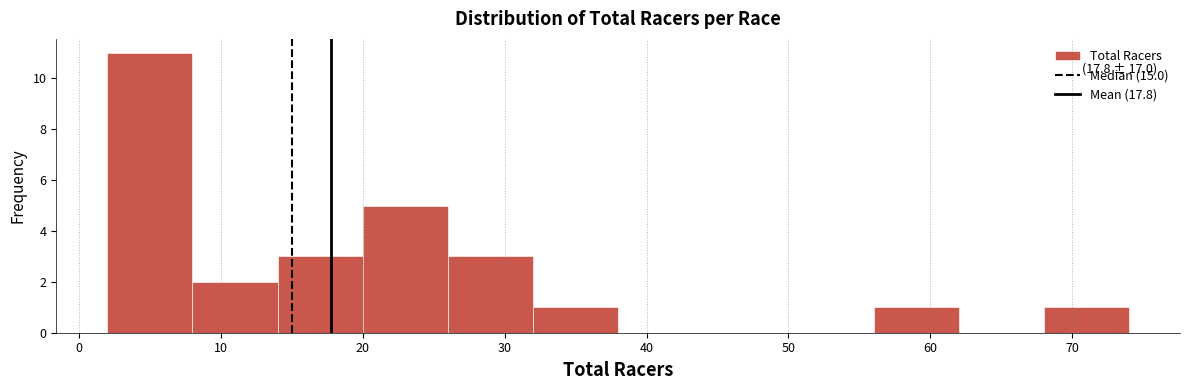

Which range on the x-axis has the tallest bar?

2 to 8